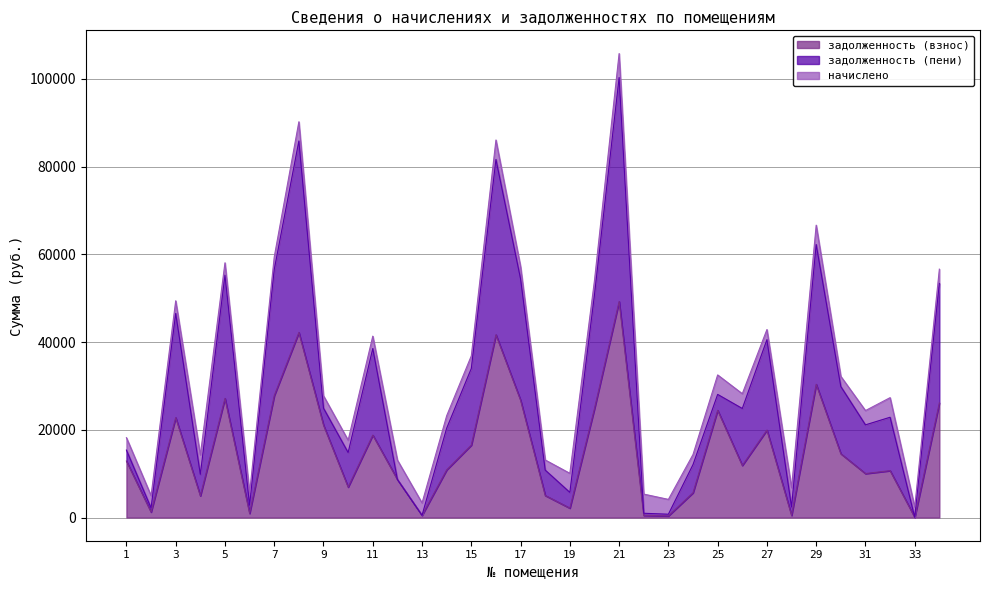

In задолженность (пени), how many points are higher than both neighbors (excluding endpoints)?

10